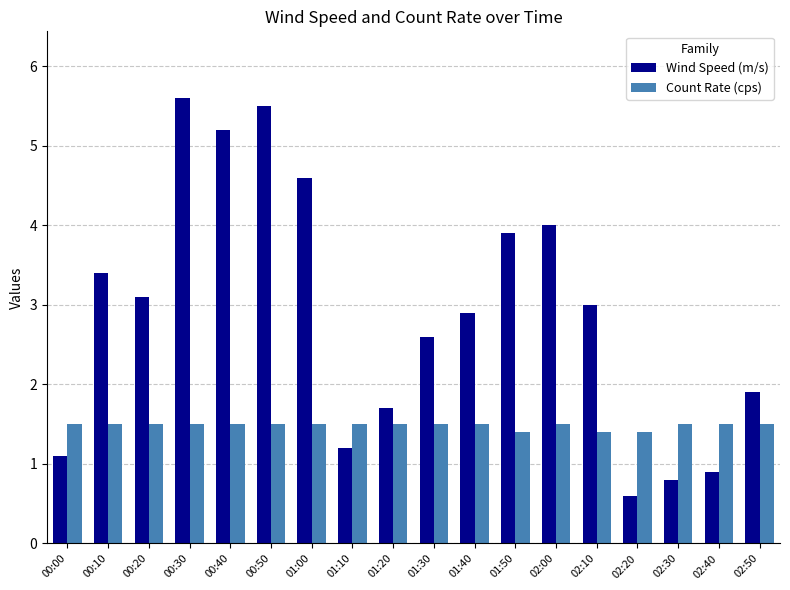

What is the greatest value displayed?

5.6